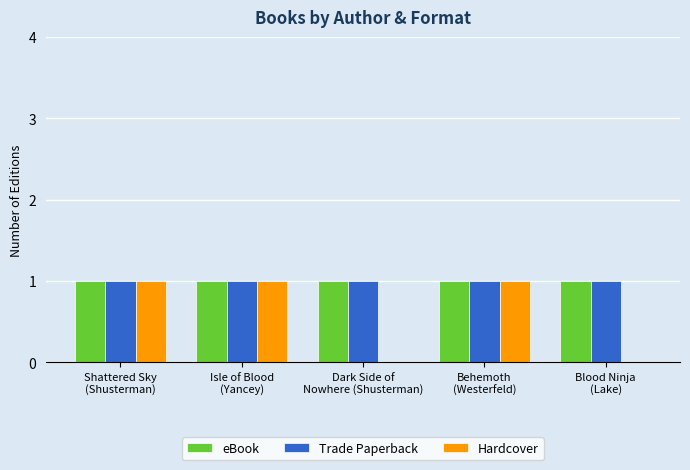

What is the average value of the Hardcover series?

1